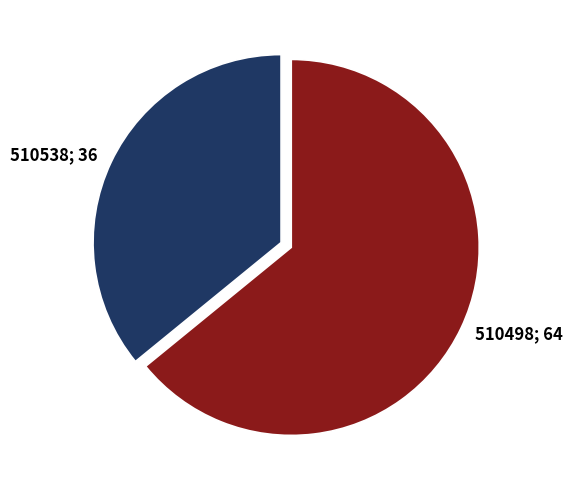

Does any single category account for the majority?

Yes